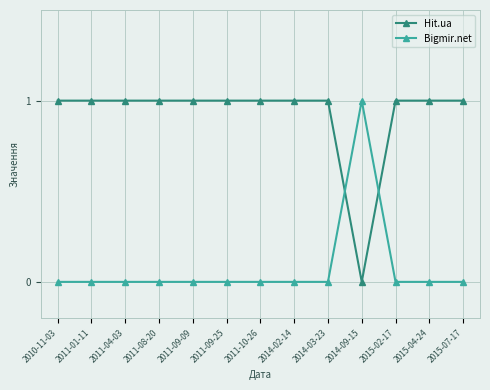

Which series has the largest total across all categories?

Hit.ua